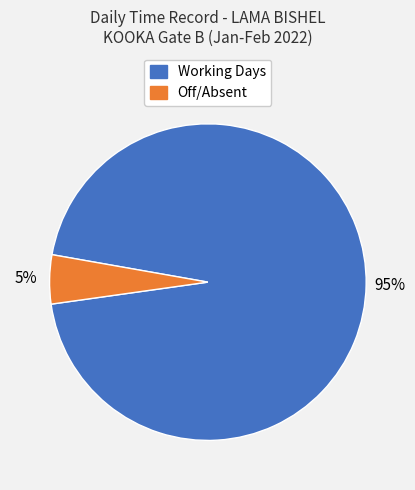

To the nearest percent, what is the difference between the largest and smallest slice percentages?

90%